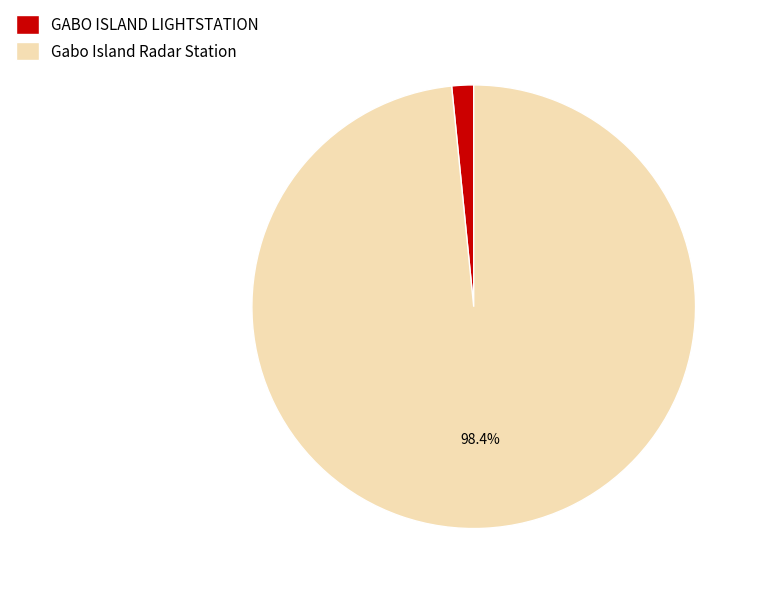

Which category has the smallest portion of the pie?

GABO ISLAND LIGHTSTATION